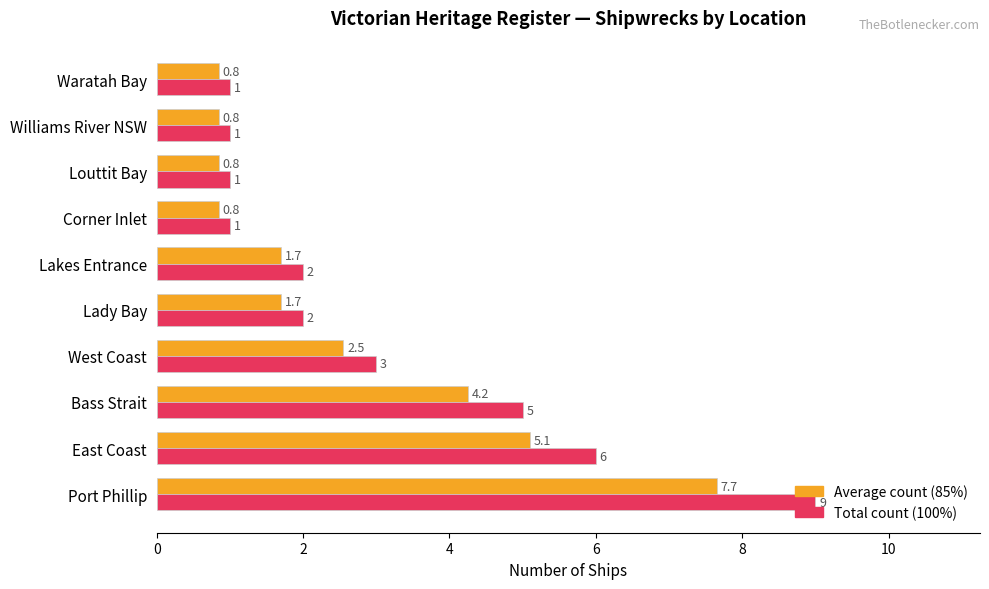

Which label corresponds to the largest value in the chart?

Port Phillip